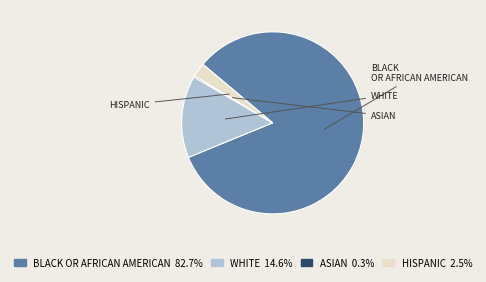

To the nearest percent, what is the average slice percentage?

25%